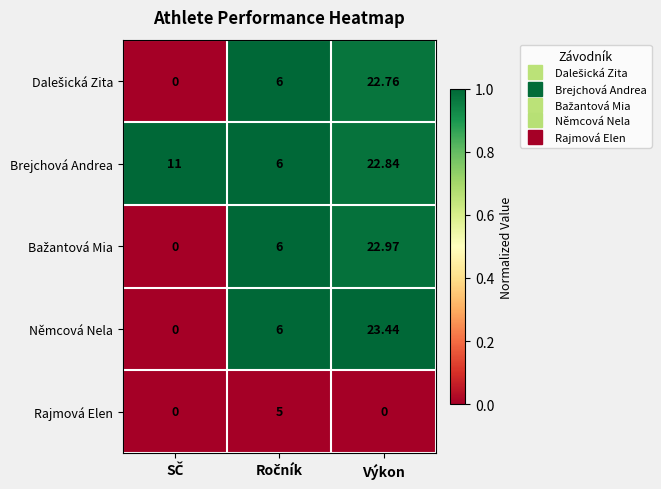

What is the maximum value shown in the chart?

23.4